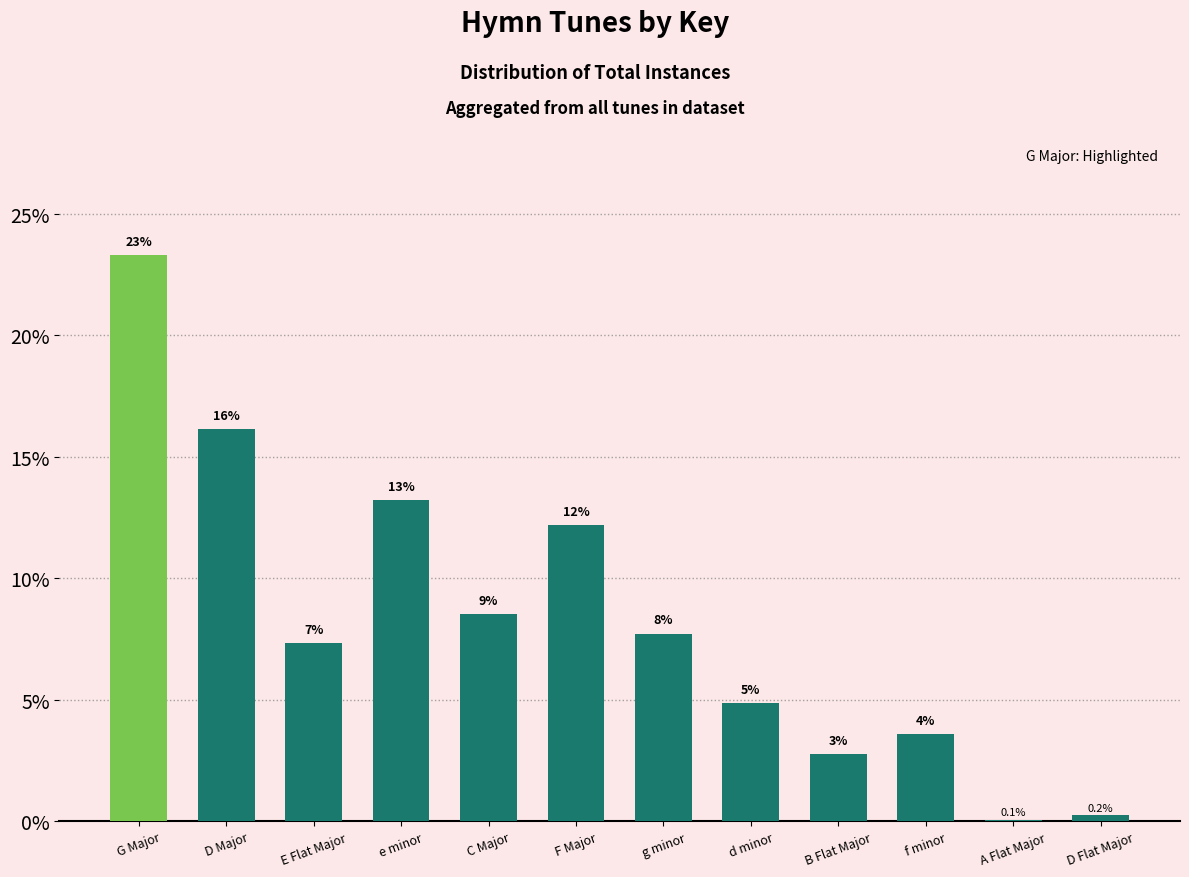

What is the average value?

8.3